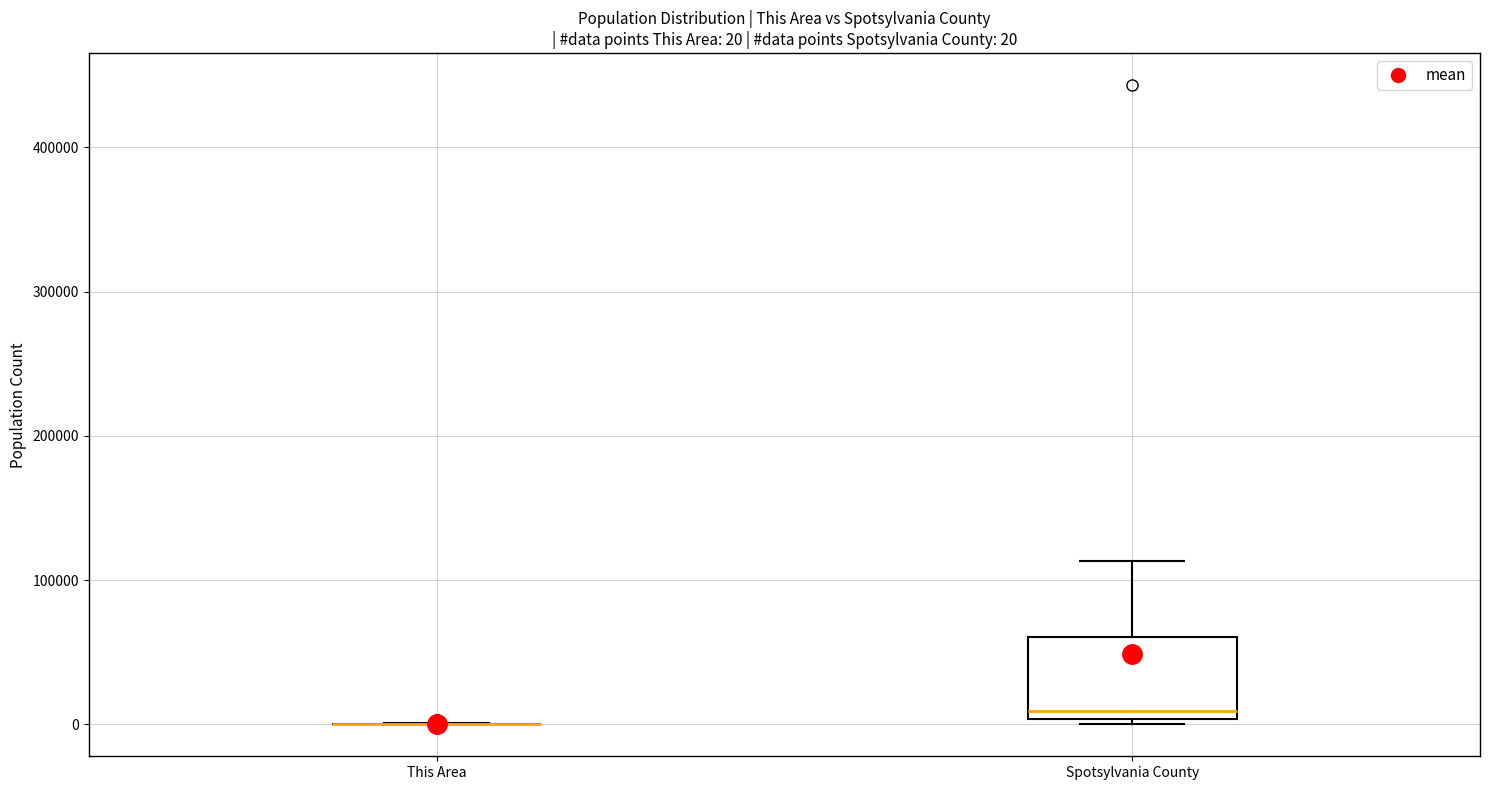

Which box is the tallest, from its lower edge to its upper edge?

Spotsylvania County